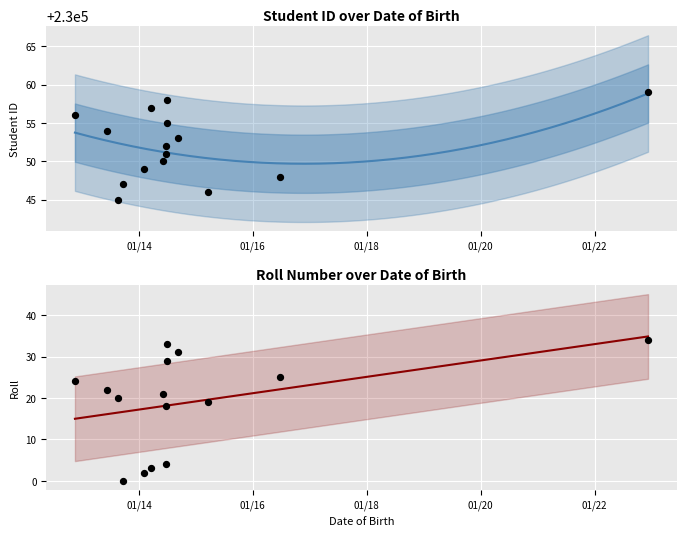

At which category is the sum across all series the highest?

2022-12-10